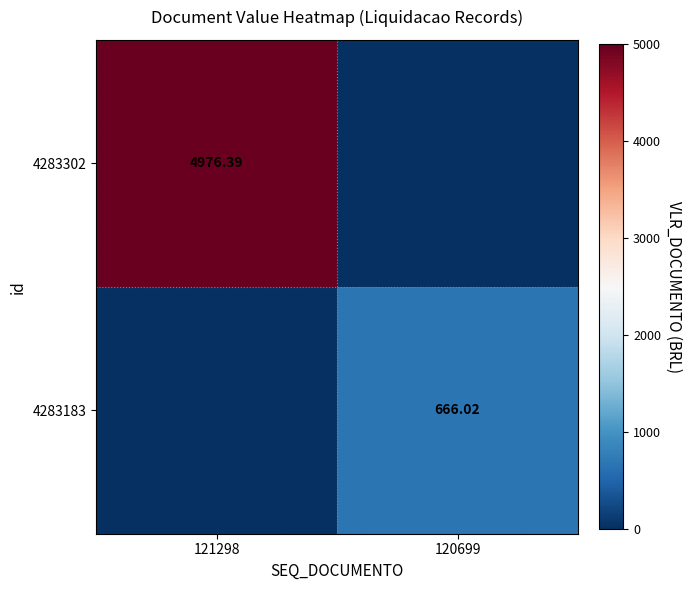

The 4283302 series shows 4976.4 at 121298. True or false?

True